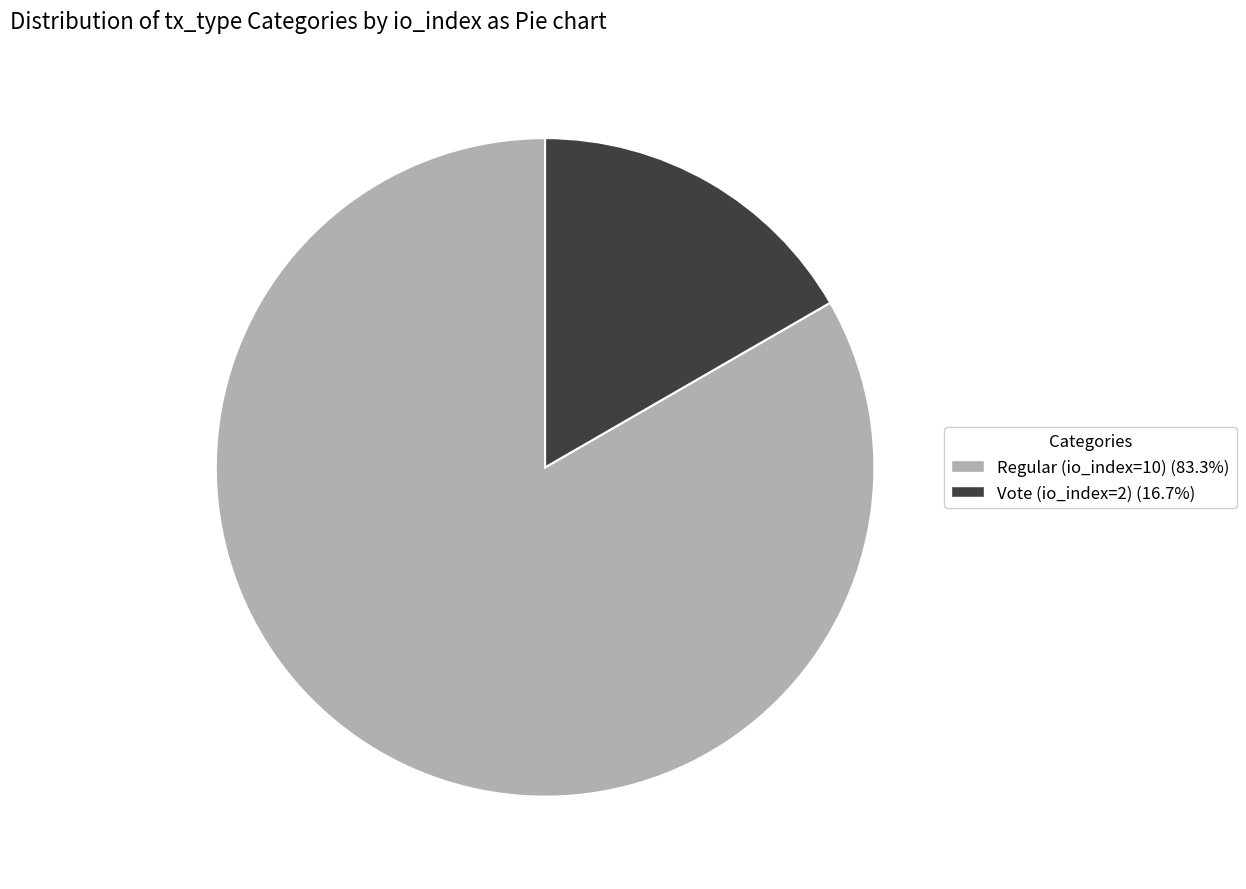

Which has a higher value, Vote (io_index=2) or Regular (io_index=10)?

Regular (io_index=10)